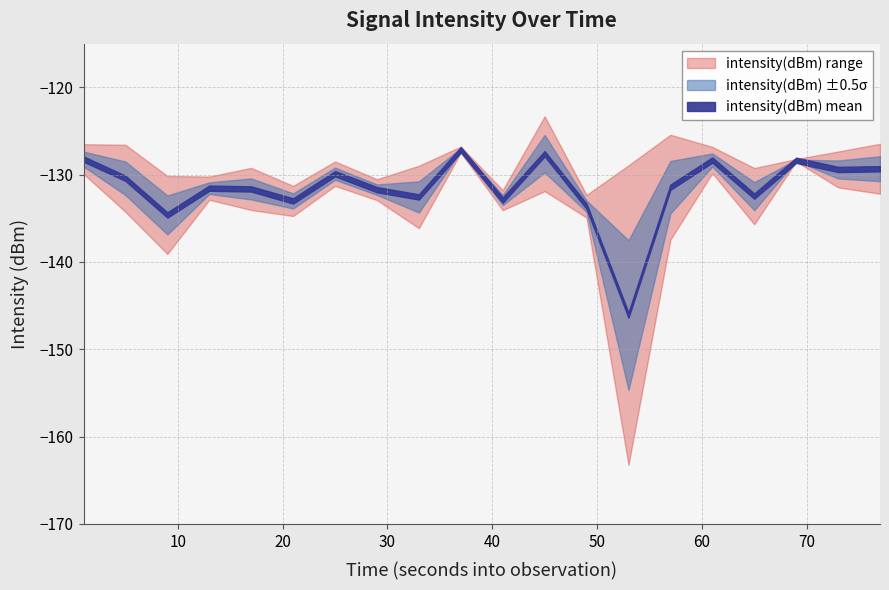

What is the change in value from 15 to 33?

-2.8